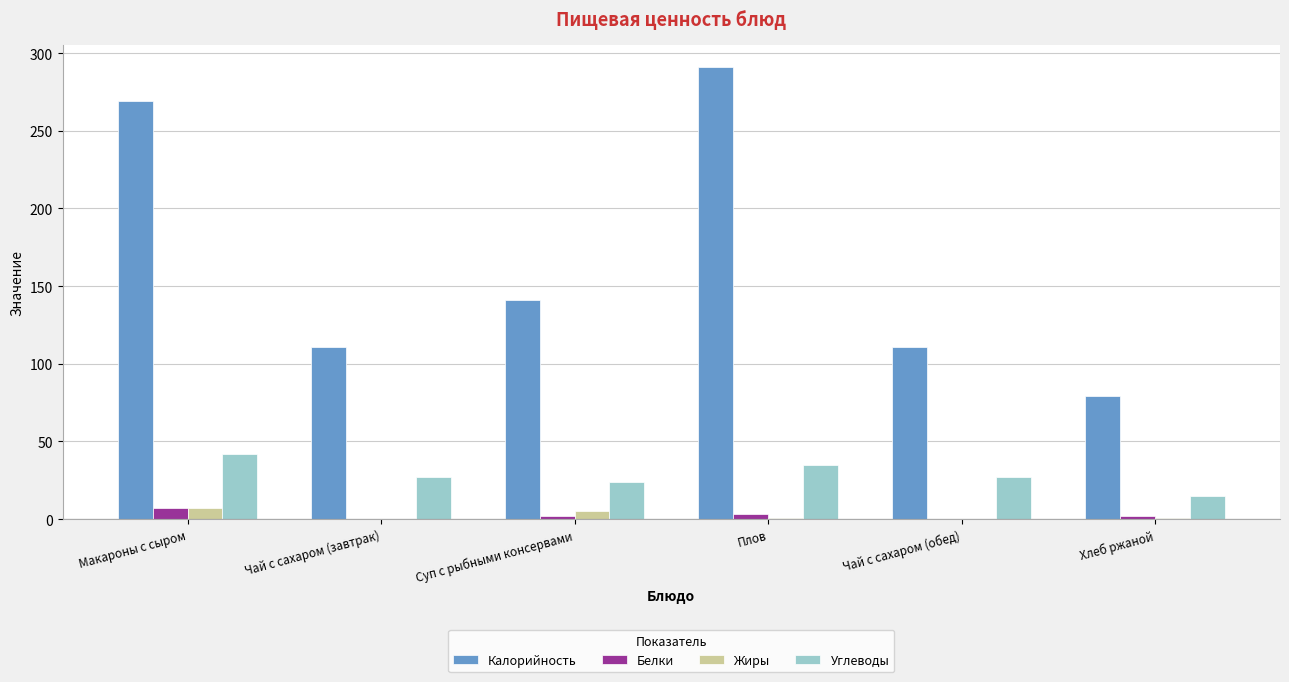

What is the sum of all Белки values?

14